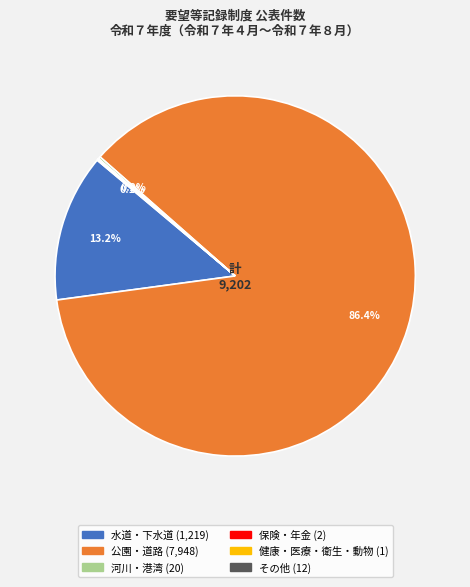

What percentage is the 水道・下水道 slice, to the nearest percent?

13%